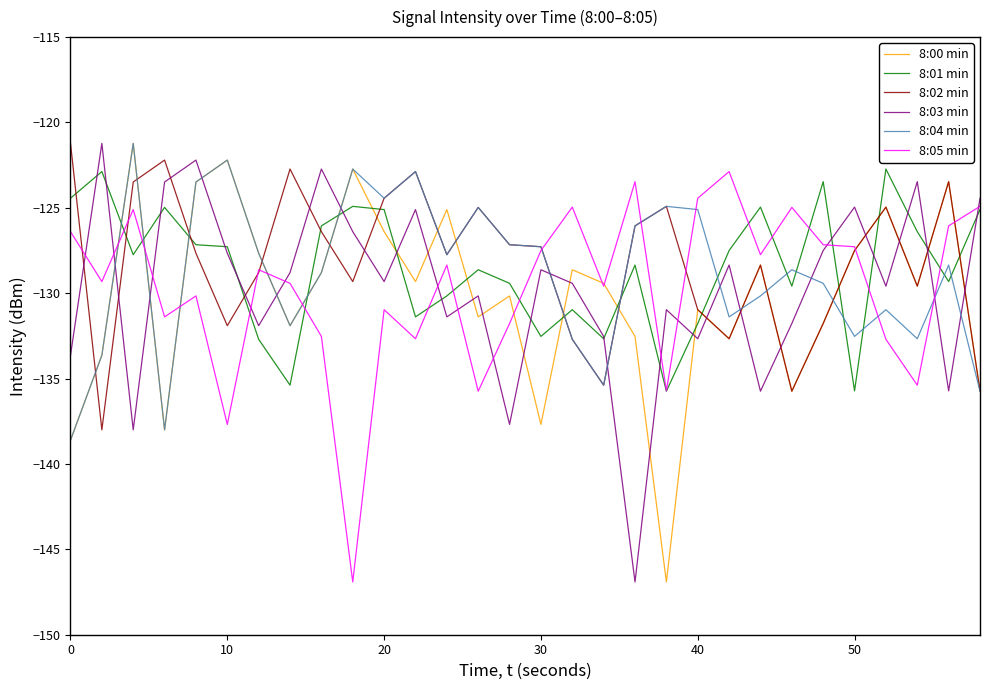

What is the maximum value for 8:02 min?

-121.2